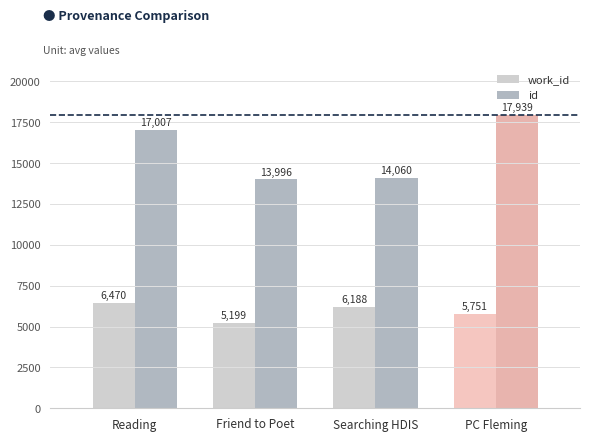

What is the sum of all work_id values?

23608